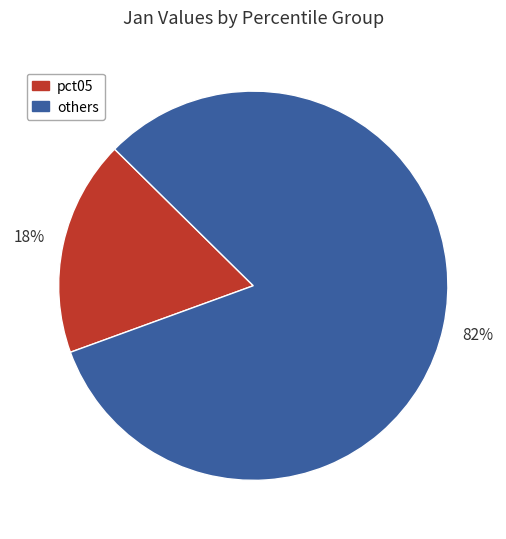

What is the smallest slice in the pie chart?

pct05